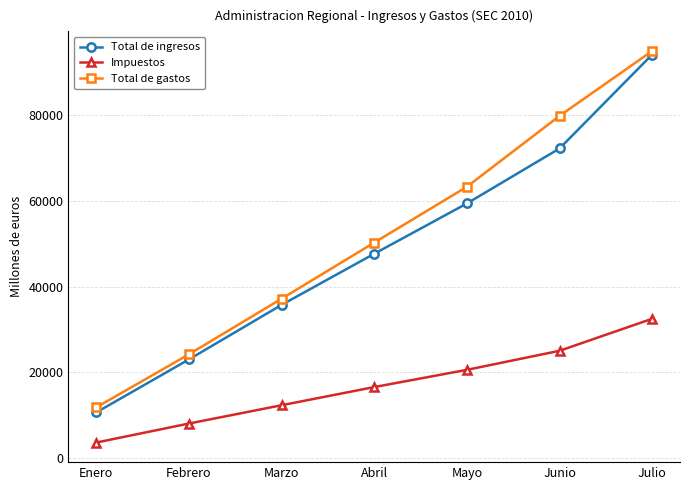

What position from the left is Junio?

6